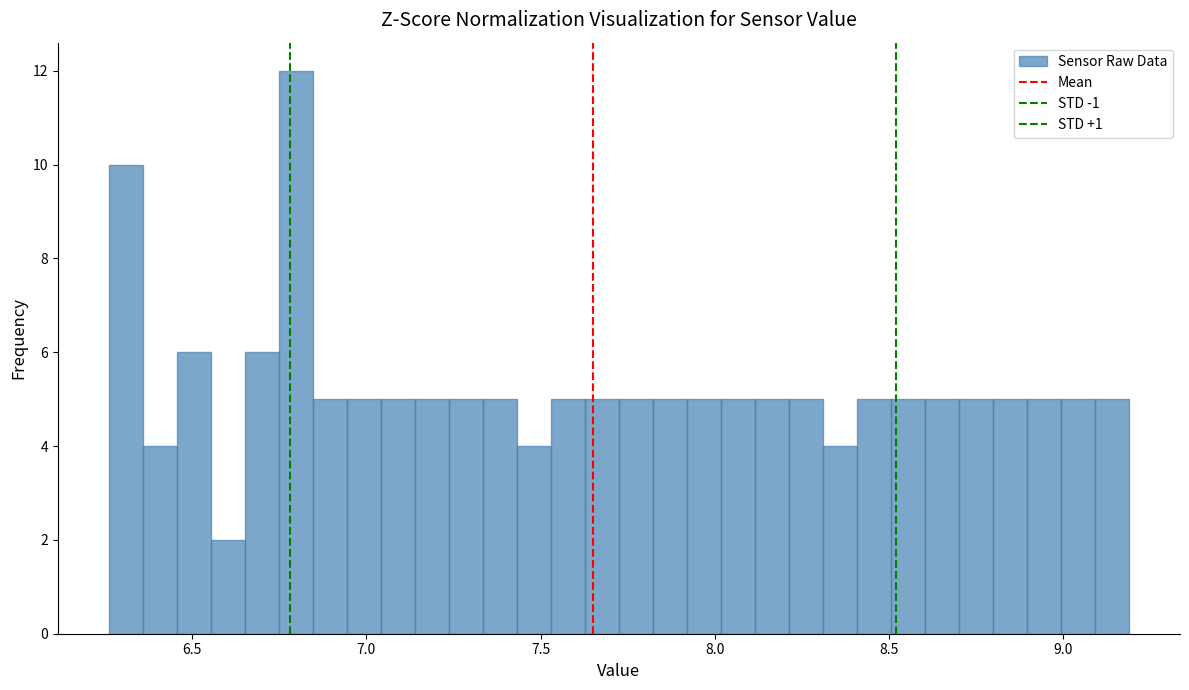

Read against the x-axis, roughly where is the centre of the tallest bar?

6.80